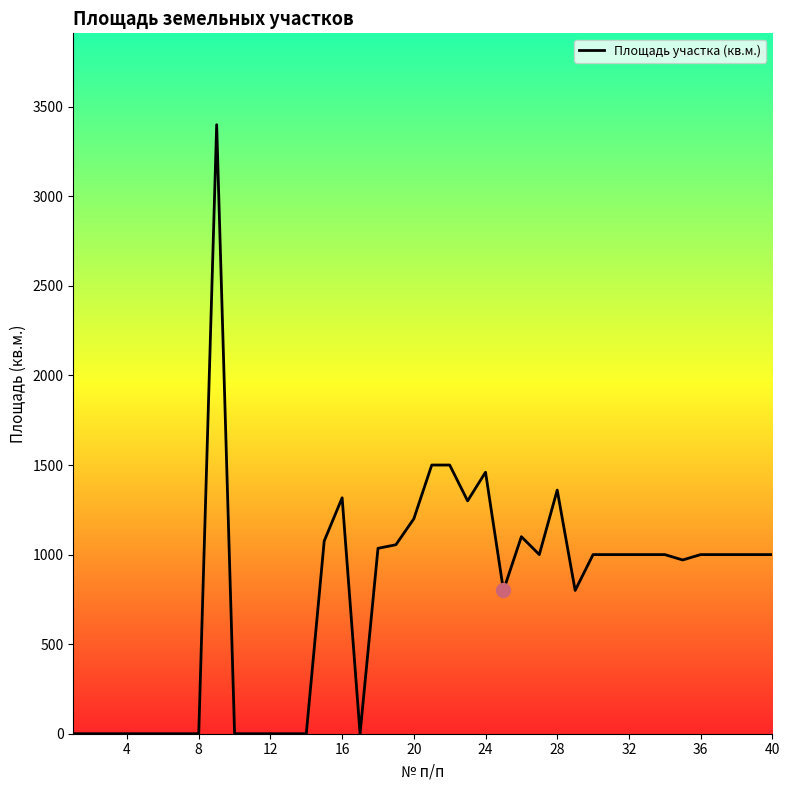

How many lines are shown in the chart?

1